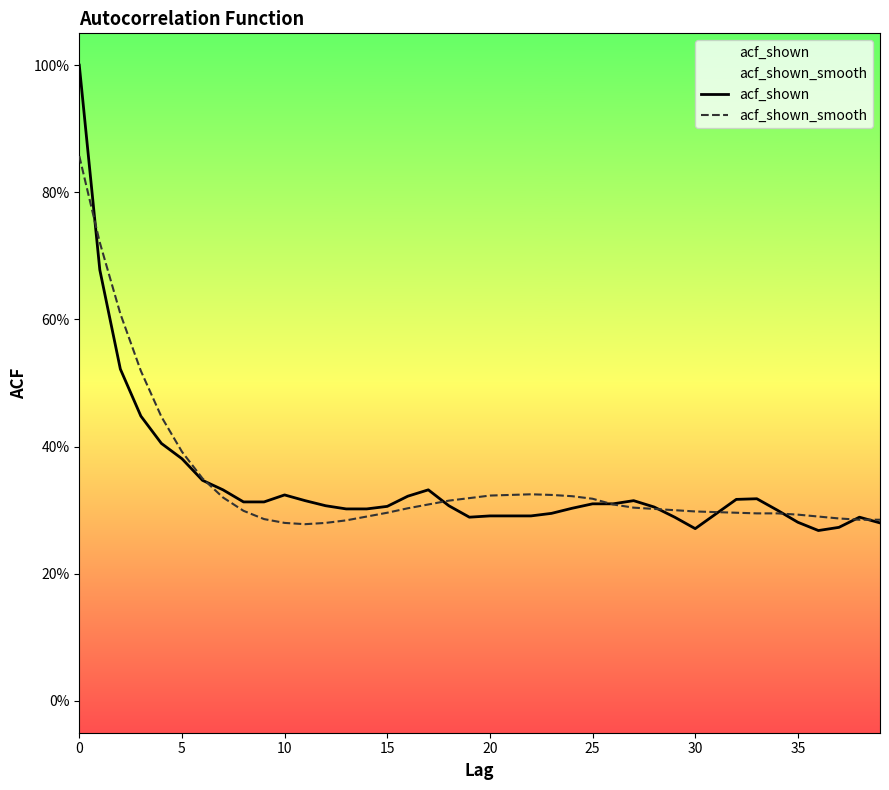

Rank the series by their maximum value, from lowest to highest.

acf_shown_smooth, acf_shown